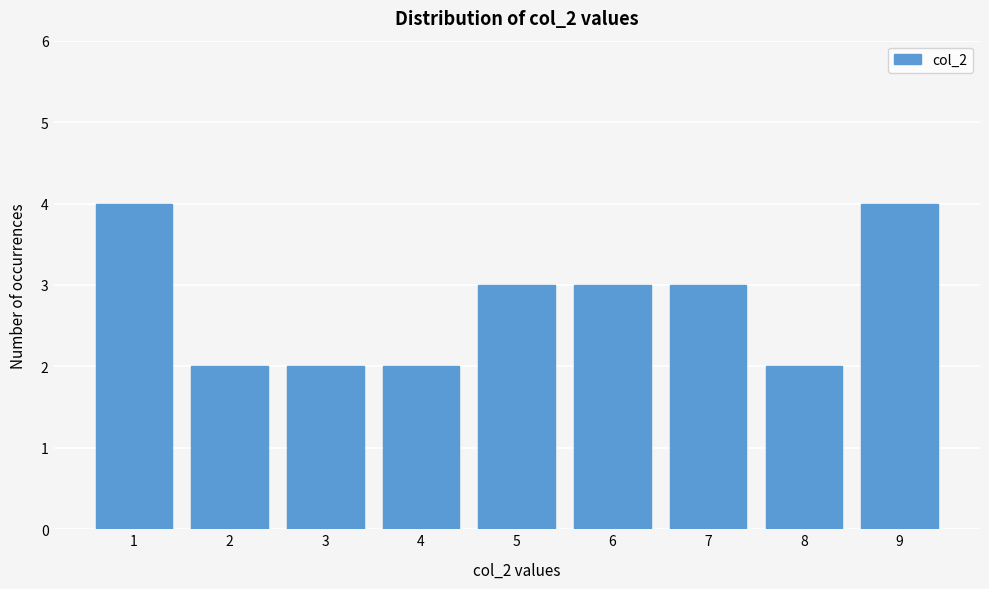

Reading left to right, transcribe all the data shown in this chart.

4	2	2	2	3	3	3	2	4